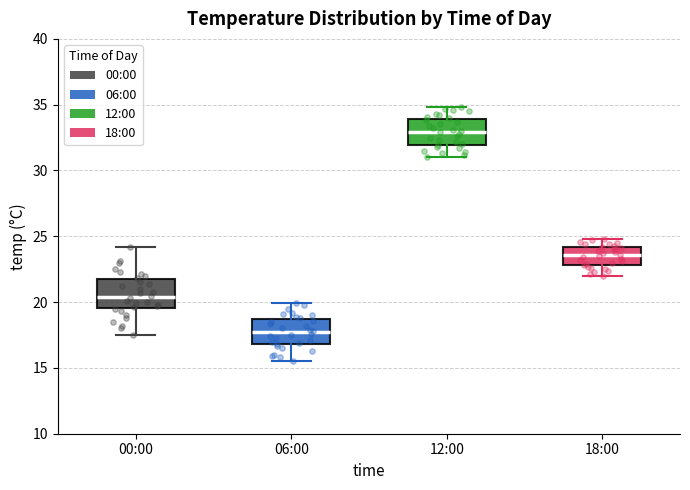

Which box's median line is the lowest?

06:00